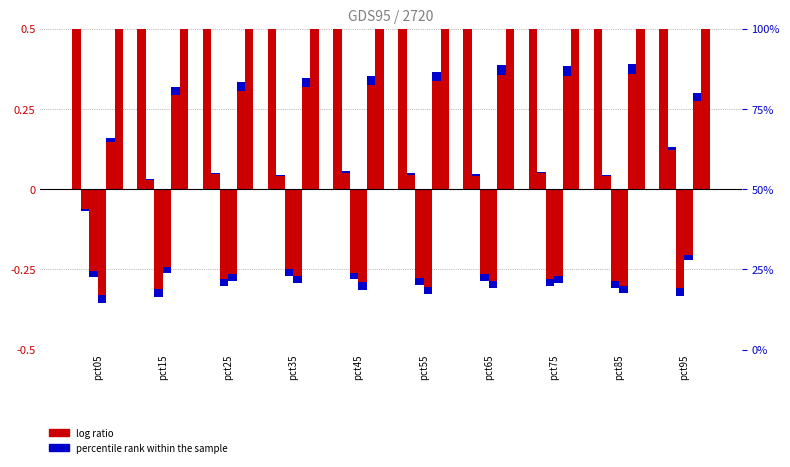

Rank the categories by Jan value from lowest to highest.

pct45, pct55, pct95, pct35, pct65, pct85, pct75, pct25, pct15, pct05